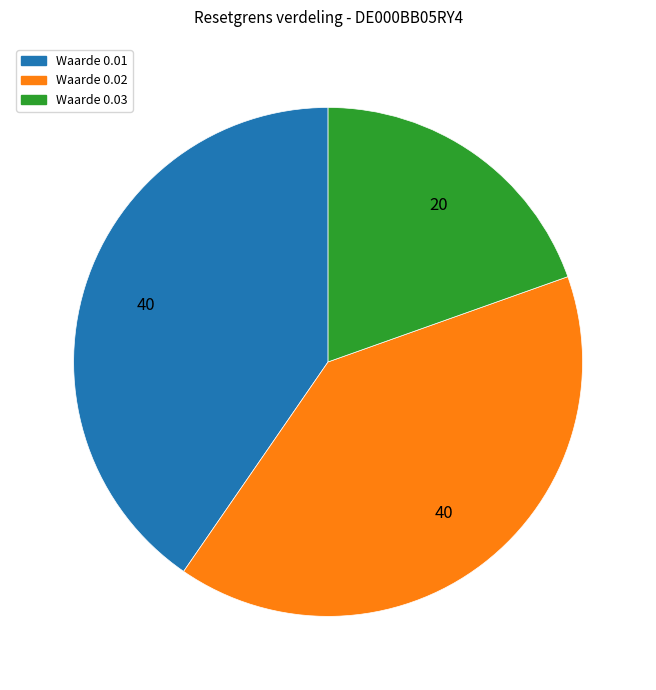

Does any single category account for the majority?

No